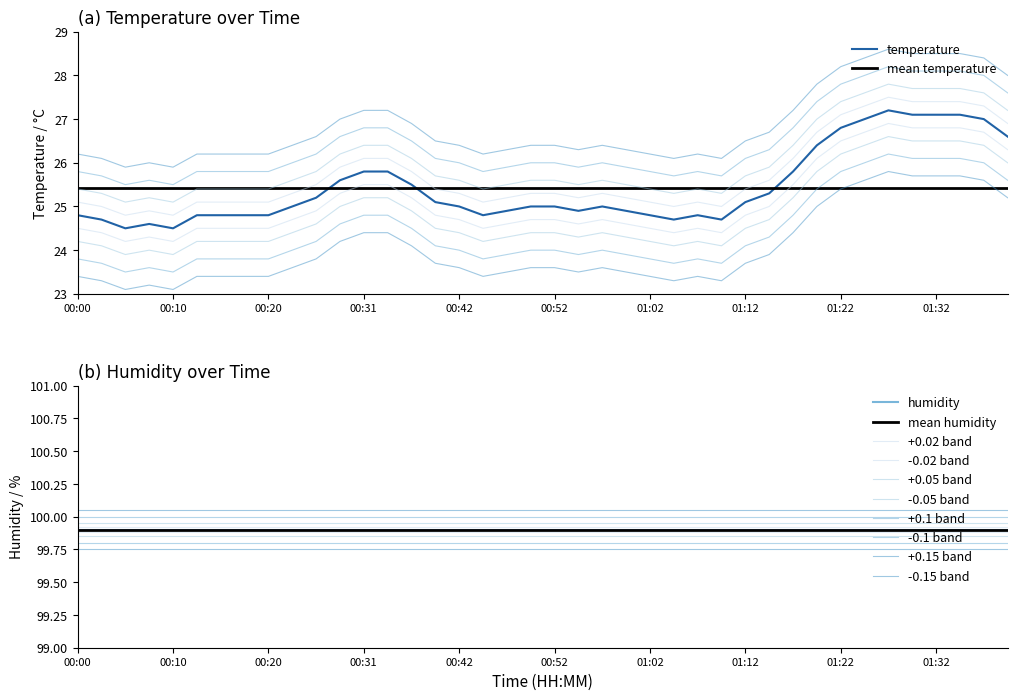

At which label is the value closest to 25?

00:23